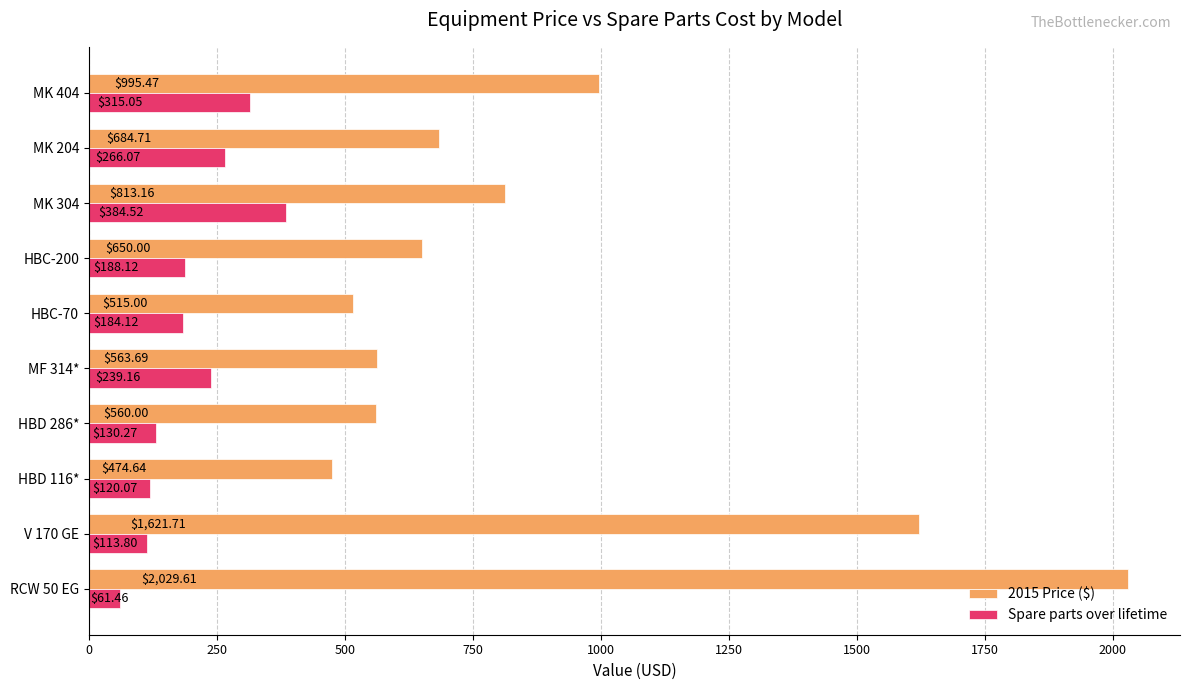

How many data points in 2015 Price ($) are above 684?

5